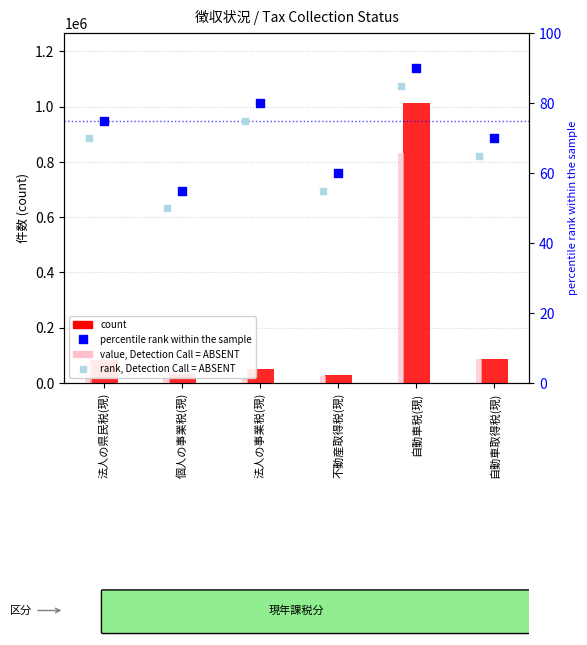

Is the value of count at 法人の県民税(現) greater than the value of value, Detection Call = ABSENT at 自動車税(現)?

No